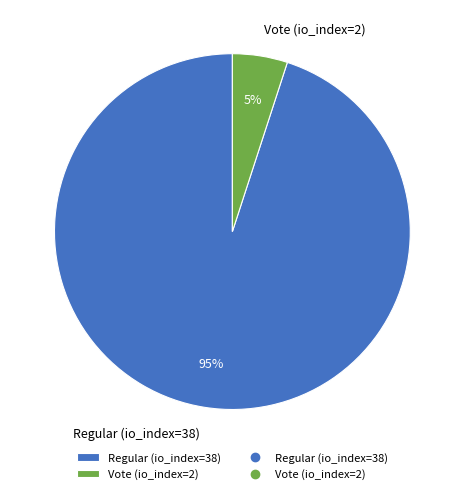

How many slices are in this pie chart?

2